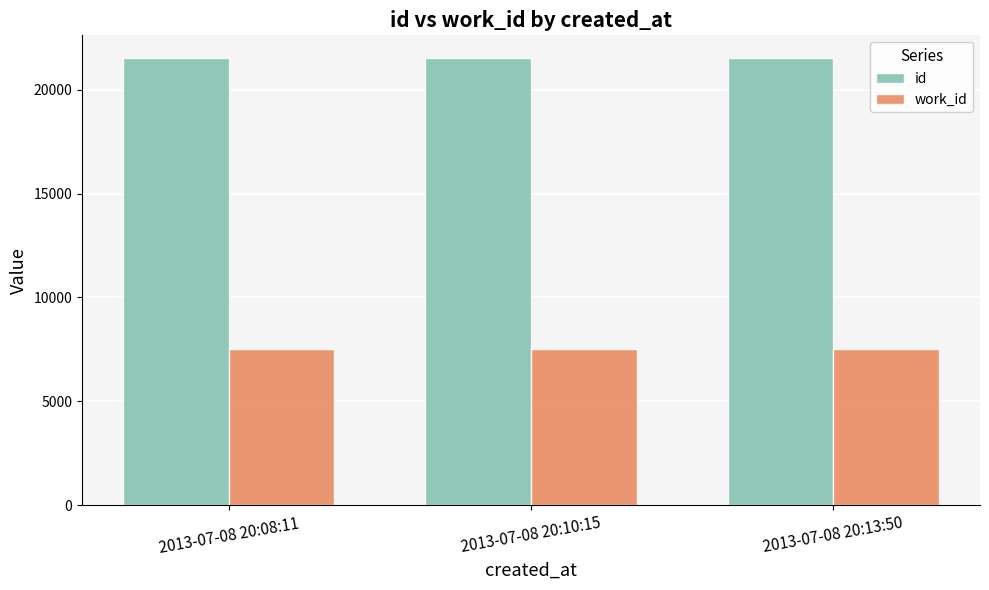

Is the value of work_id at 2013-07-08 20:13:50 greater than the value of id at 2013-07-08 20:10:15?

No